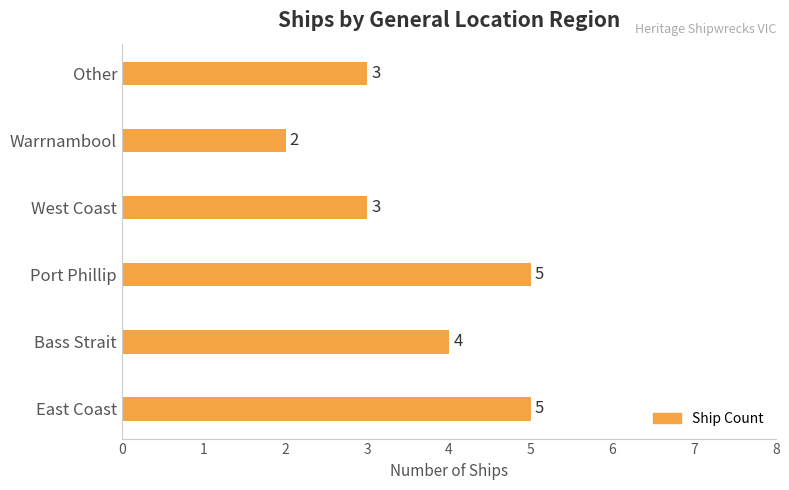

Between Bass Strait and West Coast, which is larger?

Bass Strait